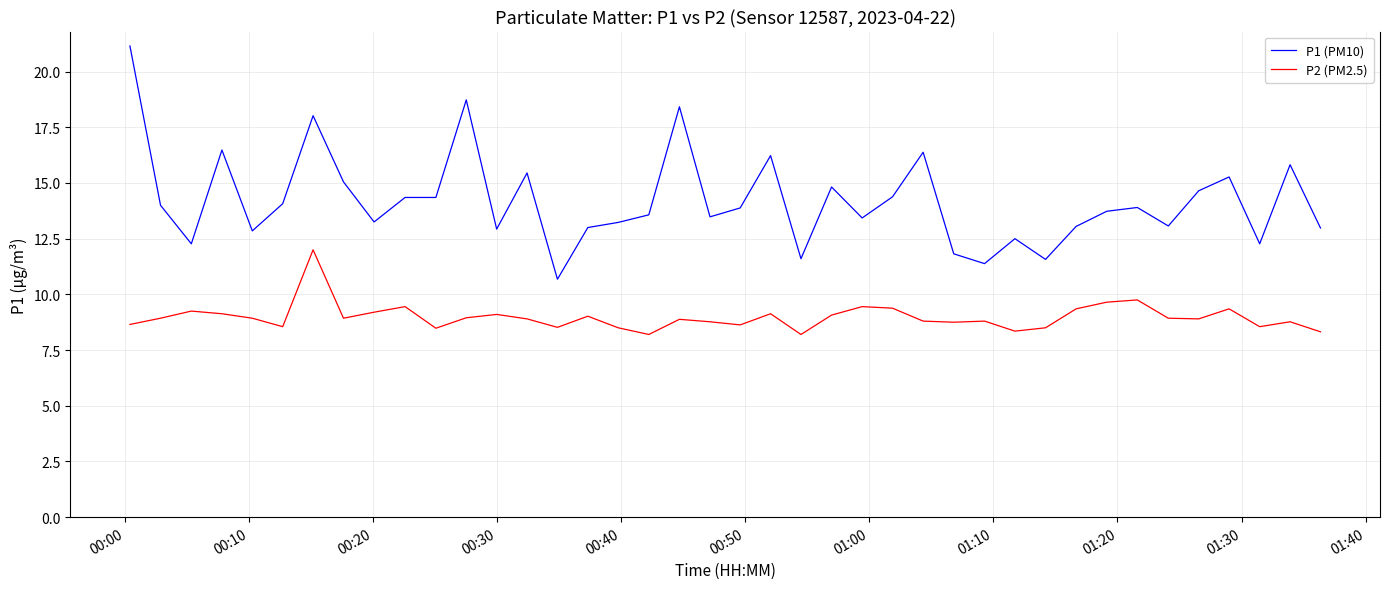

Which series has the largest total across all categories?

P1 (PM10)